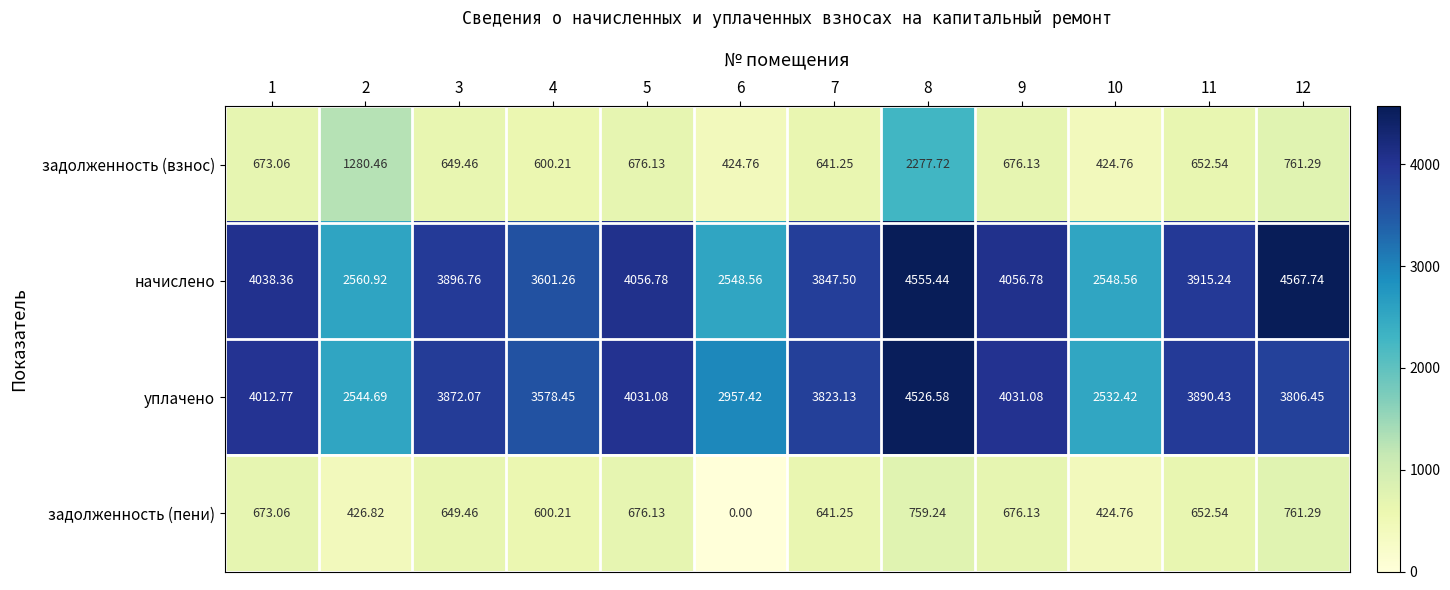

List the series in order of their peak value, lowest first.

задолженность (пени), задолженность (взнос), уплачено, начислено